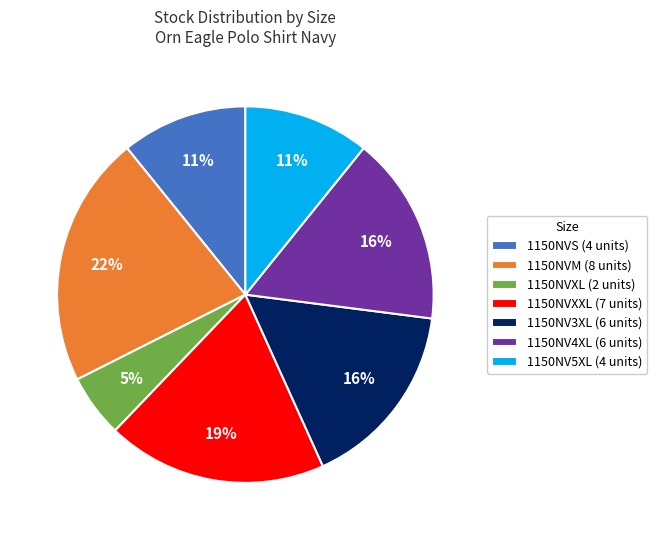

To the nearest percent, what is the average slice percentage?

14%